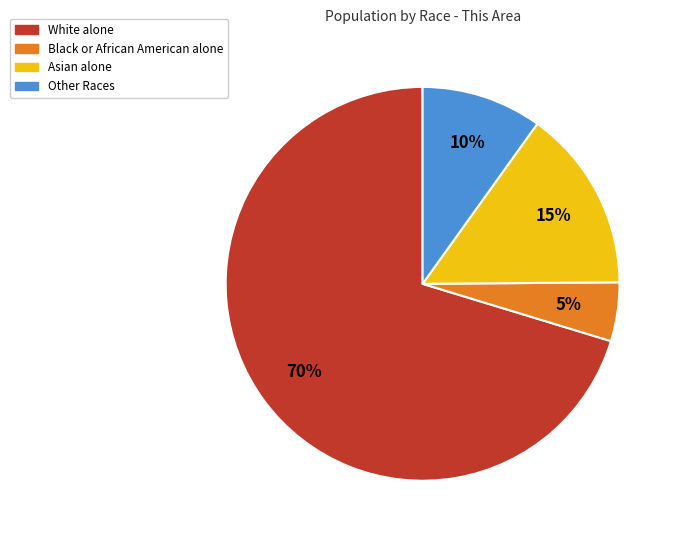

Count the number of slices in the pie.

4